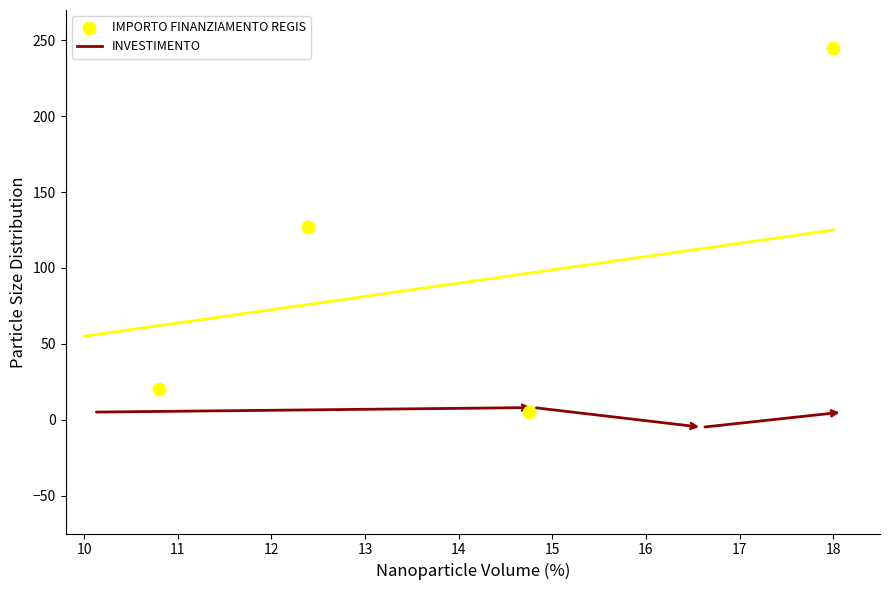

What is the average Y value?

99